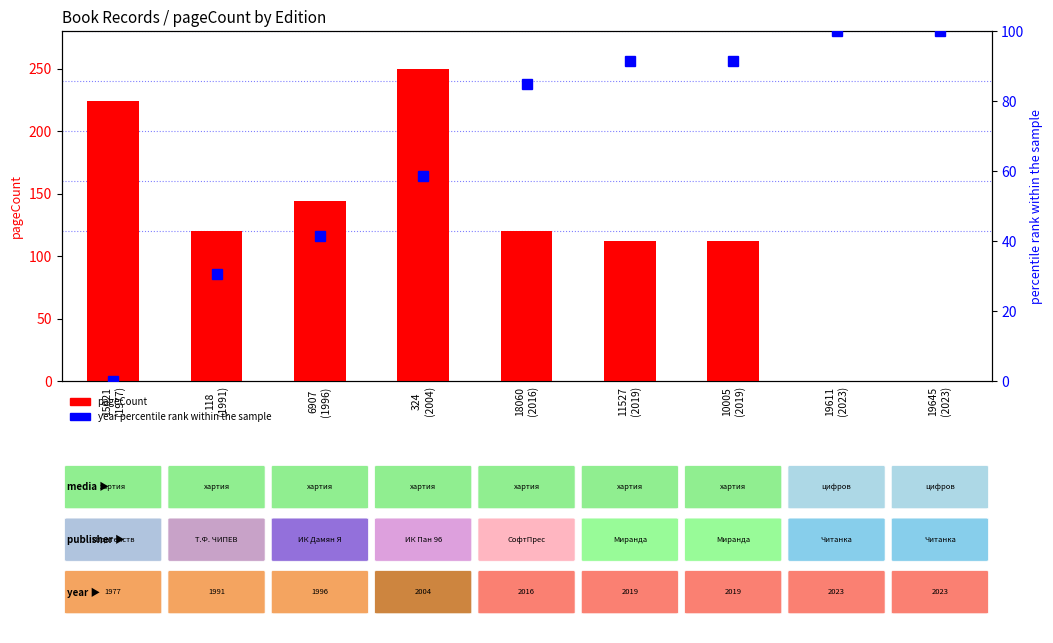

How many data points in pageCount are less than 120?

4